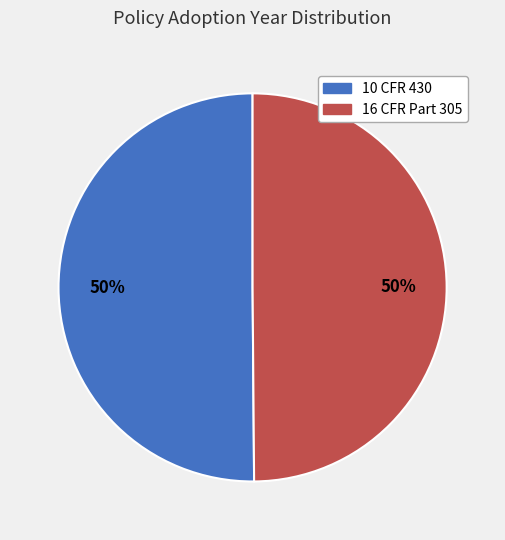

To the nearest percent, what is the combined percentage of 16 CFR Part 305 and 10 CFR 430?

100%